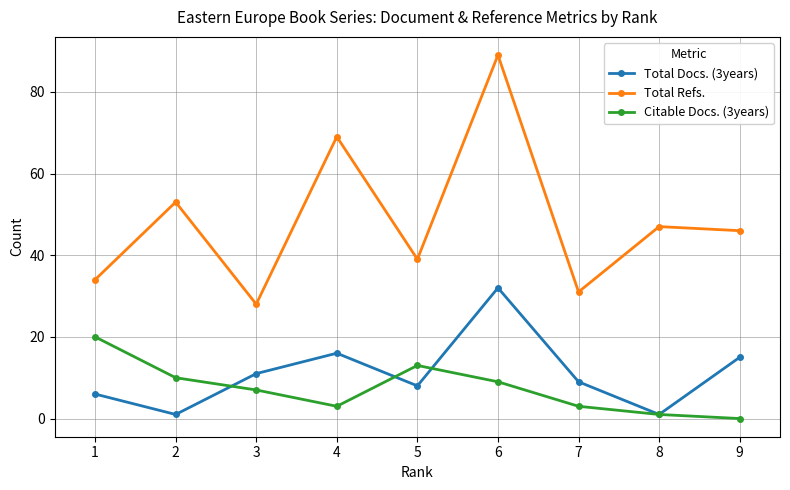

True or false: Total Docs. (3years) and Total Refs. cross at least once.

False